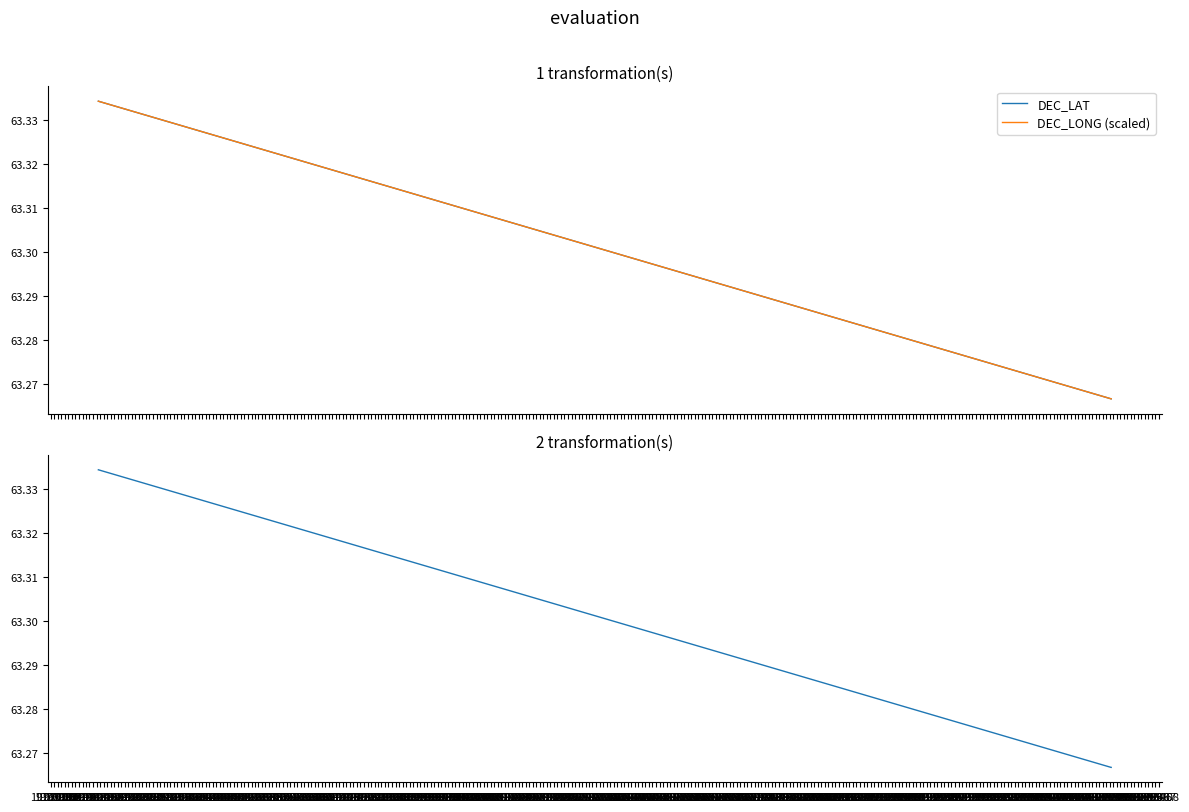

Count the number of data series in this chart.

2